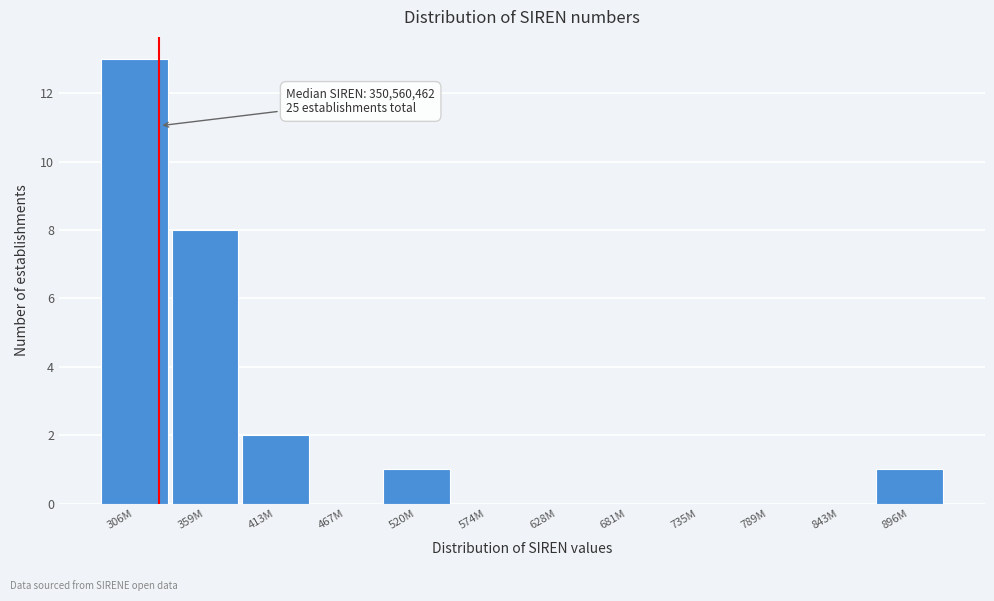

Reading left to right, list all the values displayed in this chart.

306M=13	359M=8	413M=2	467M=0	520M=1	574M=0	628M=0	681M=0	735M=0	789M=0	843M=0	896M=1